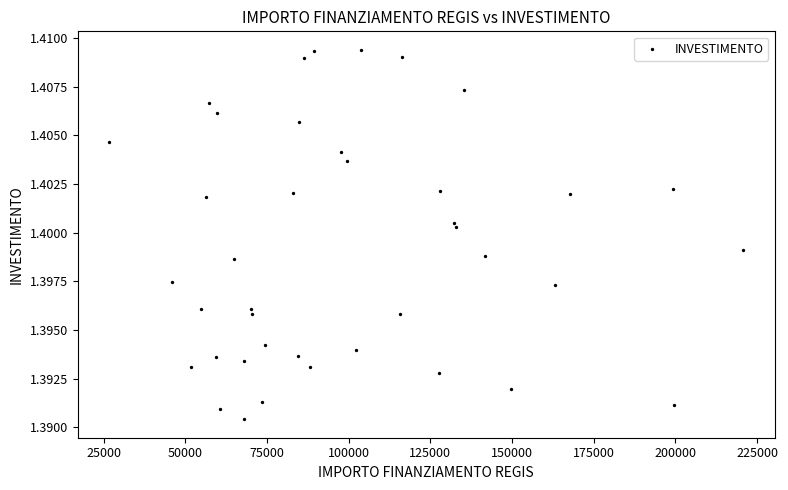

What is the range of X values (max minus min)?

193933.1